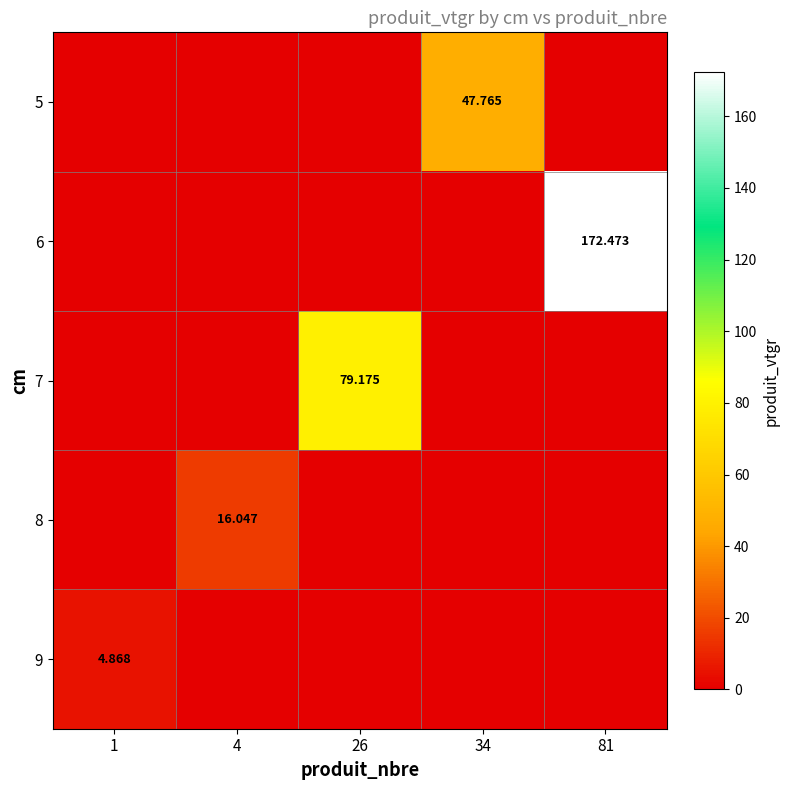

How many data points in 6 are above 0?

1